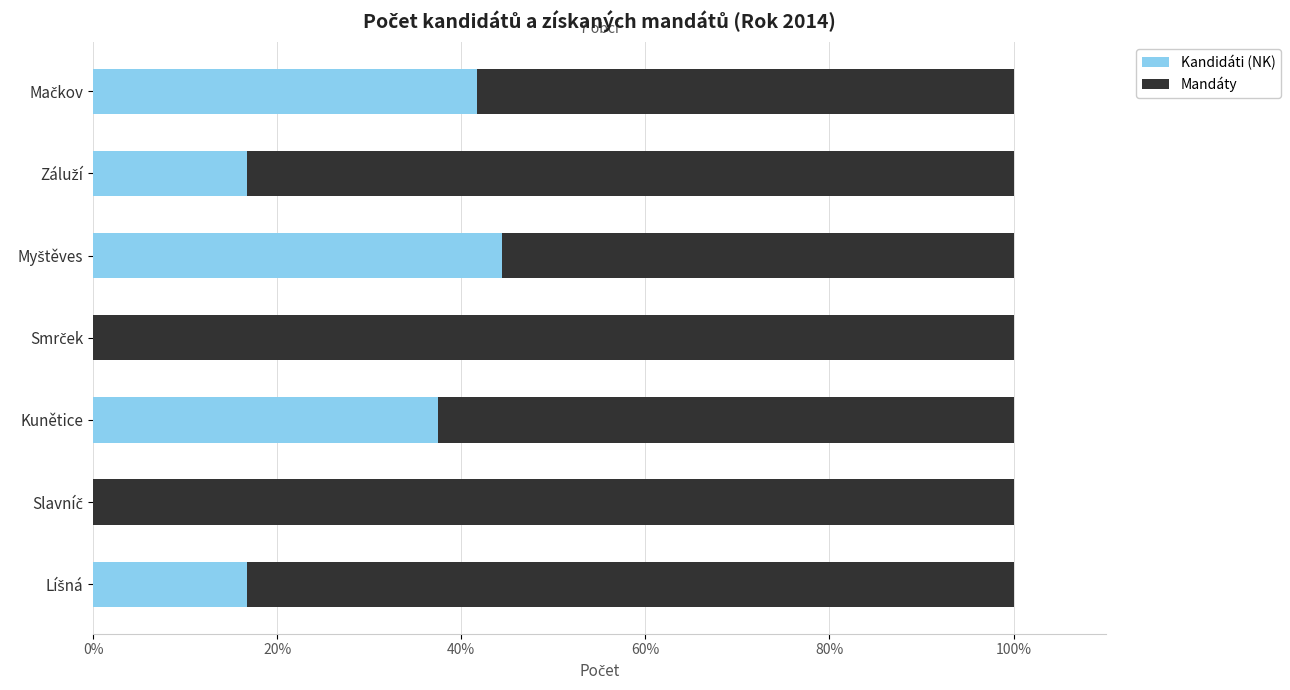

True or false: Kandidáti (NK) has a value of 37.5 at Kunětice.

True